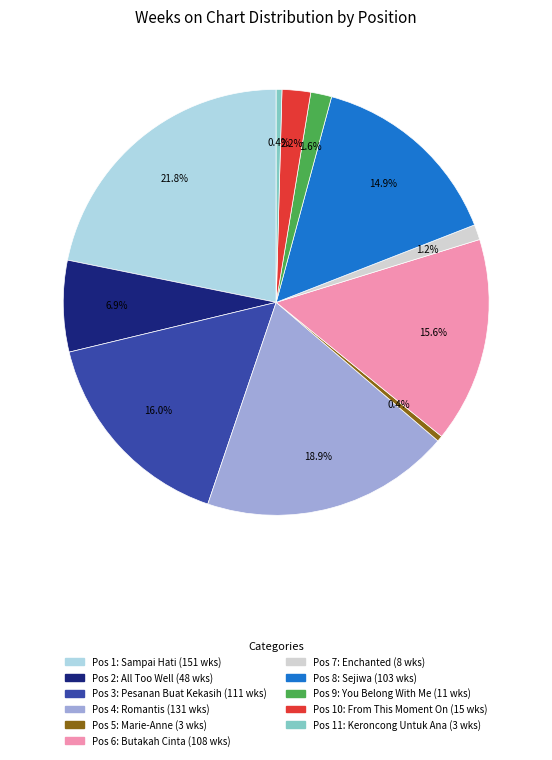

Is there a majority slice in this chart?

No